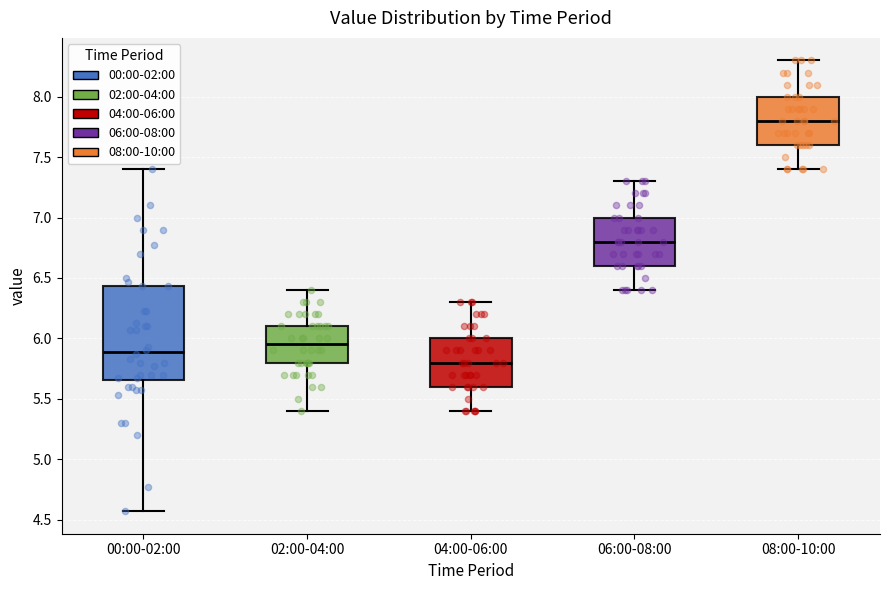

Reading left to right, transcribe this box plot: for each box, give where its median line is, the range the box spans, and where its two whiskers end, as read against the y-axis. The values are not printed on the chart, so give them approximately, as read against the axis.

00:00-02:00: median 5.90, box 5.65 to 6.45, whiskers 4.55 to 7.40
02:00-04:00: median 5.95, box 5.80 to 6.10, whiskers 5.40 to 6.40
04:00-06:00: median 5.80, box 5.60 to 6.00, whiskers 5.40 to 6.30
06:00-08:00: median 6.80, box 6.60 to 7.00, whiskers 6.40 to 7.30
08:00-10:00: median 7.80, box 7.60 to 8.00, whiskers 7.40 to 8.30